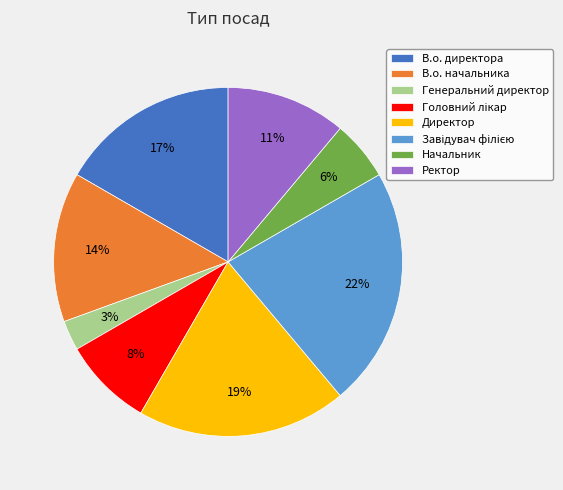

To the nearest percent, what portion does Ректор represent?

11%